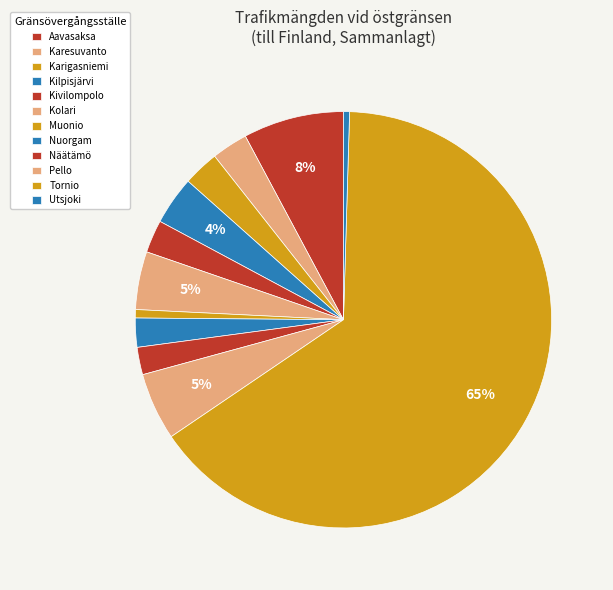

The Näätämö slice represents 2% of the pie. True or false?

True